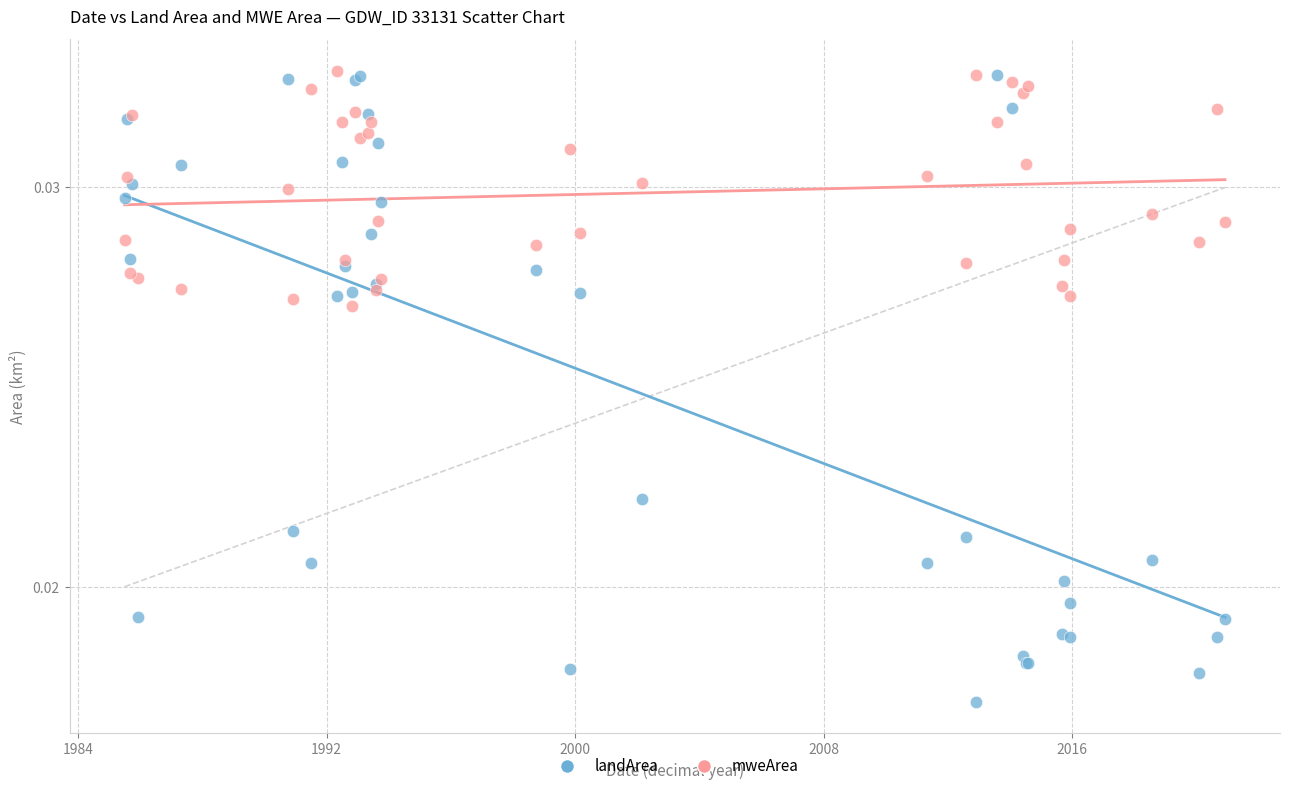

Which series contains the lowest Y value?

landArea